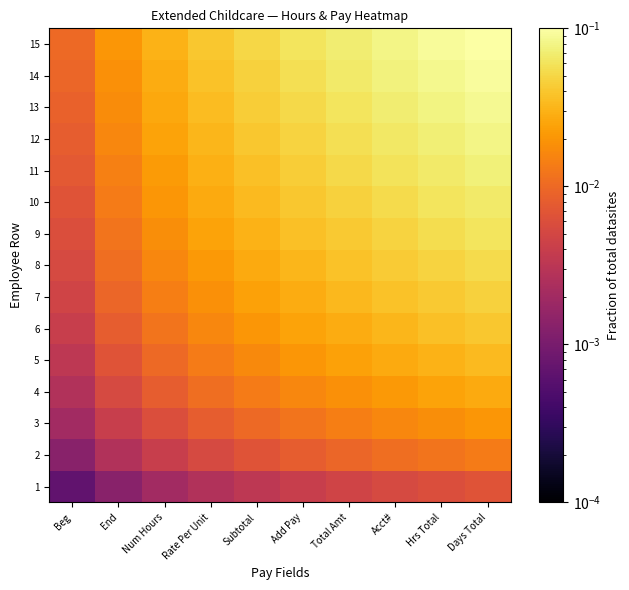

Reading right to left, what are all the values shown in this chart?

1: Days Total=0.0	Hrs Total=0.0	Acct#=0.0	Total Amt=0.0	Add Pay=0.0	Subtotal=0.0	Rate Per Unit=0.0	Num Hours=0.0	End=0.0	Beg=0.0
2: Days Total=0.0	Hrs Total=0.0	Acct#=0.0	Total Amt=0.0	Add Pay=0.0	Subtotal=0.0	Rate Per Unit=0.0	Num Hours=0.0	End=0.0	Beg=0.0
3: Days Total=0.0	Hrs Total=0.0	Acct#=0.0	Total Amt=0.0	Add Pay=0.0	Subtotal=0.0	Rate Per Unit=0.0	Num Hours=0.0	End=0.0	Beg=0.0
4: Days Total=0.0	Hrs Total=0.0	Acct#=0.0	Total Amt=0.0	Add Pay=0.0	Subtotal=0.0	Rate Per Unit=0.0	Num Hours=0.0	End=0.0	Beg=0.0
5: Days Total=0.0	Hrs Total=0.0	Acct#=0.0	Total Amt=0.0	Add Pay=0.0	Subtotal=0.0	Rate Per Unit=0.0	Num Hours=0.0	End=0.0	Beg=0.0
6: Days Total=0.0	Hrs Total=0.0	Acct#=0.0	Total Amt=0.0	Add Pay=0.0	Subtotal=0.0	Rate Per Unit=0.0	Num Hours=0.0	End=0.0	Beg=0.0
7: Days Total=0.0	Hrs Total=0.0	Acct#=0.0	Total Amt=0.0	Add Pay=0.0	Subtotal=0.0	Rate Per Unit=0.0	Num Hours=0.0	End=0.0	Beg=0.0
8: Days Total=0.1	Hrs Total=0.0	Acct#=0.0	Total Amt=0.0	Add Pay=0.0	Subtotal=0.0	Rate Per Unit=0.0	Num Hours=0.0	End=0.0	Beg=0.0
9: Days Total=0.1	Hrs Total=0.1	Acct#=0.0	Total Amt=0.0	Add Pay=0.0	Subtotal=0.0	Rate Per Unit=0.0	Num Hours=0.0	End=0.0	Beg=0.0
10: Days Total=0.1	Hrs Total=0.1	Acct#=0.1	Total Amt=0.0	Add Pay=0.0	Subtotal=0.0	Rate Per Unit=0.0	Num Hours=0.0	End=0.0	Beg=0.0
11: Days Total=0.1	Hrs Total=0.1	Acct#=0.1	Total Amt=0.1	Add Pay=0.0	Subtotal=0.0	Rate Per Unit=0.0	Num Hours=0.0	End=0.0	Beg=0.0
12: Days Total=0.1	Hrs Total=0.1	Acct#=0.1	Total Amt=0.1	Add Pay=0.0	Subtotal=0.0	Rate Per Unit=0.0	Num Hours=0.0	End=0.0	Beg=0.0
13: Days Total=0.1	Hrs Total=0.1	Acct#=0.1	Total Amt=0.1	Add Pay=0.1	Subtotal=0.0	Rate Per Unit=0.0	Num Hours=0.0	End=0.0	Beg=0.0
14: Days Total=0.1	Hrs Total=0.1	Acct#=0.1	Total Amt=0.1	Add Pay=0.1	Subtotal=0.0	Rate Per Unit=0.0	Num Hours=0.0	End=0.0	Beg=0.0
15: Days Total=0.1	Hrs Total=0.1	Acct#=0.1	Total Amt=0.1	Add Pay=0.1	Subtotal=0.1	Rate Per Unit=0.0	Num Hours=0.0	End=0.0	Beg=0.0